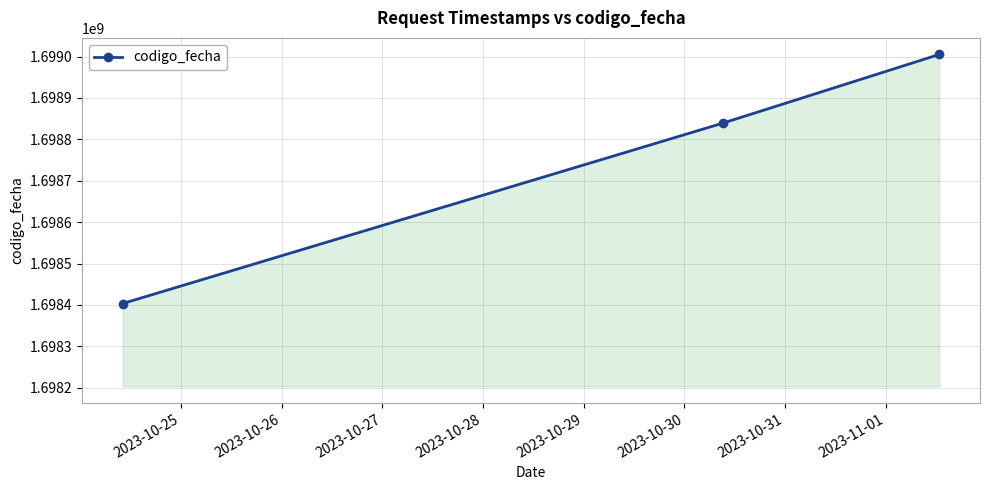

How many lines are shown in the chart?

1